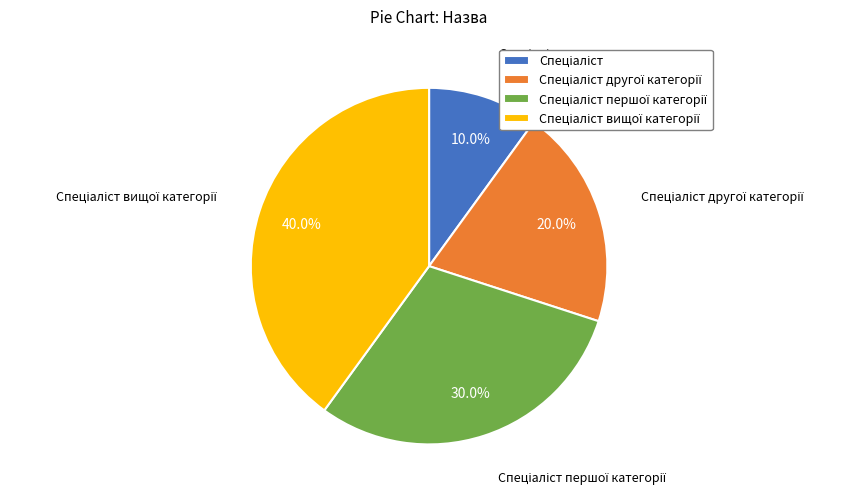

Is there any slice that represents more than half of the pie?

No